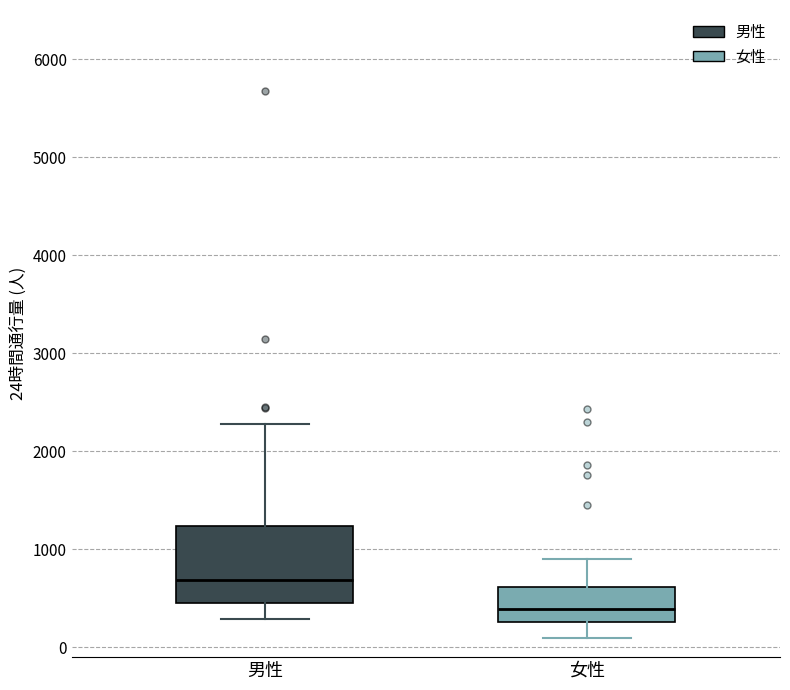

Reading left to right, read every box against the y-axis: the position of its median line, the range the box covers, and the ends of its whiskers. The values are not printed on the chart, so give them approximately, as read against the axis.

男性: median 700, box 500 to 1200, whiskers 300 to 2300
女性: median 400, box 300 to 600, whiskers 100 to 900